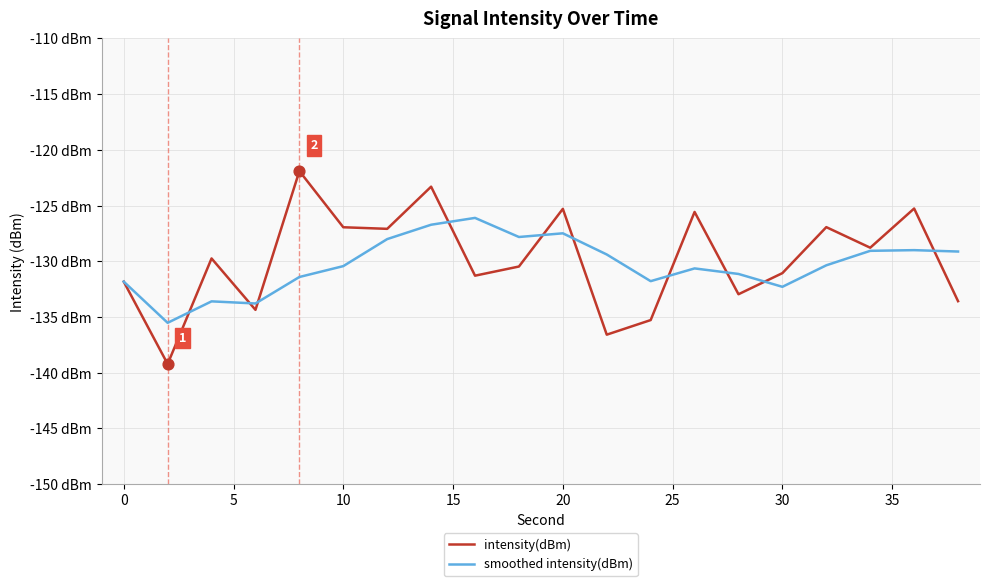

At how many categories does at least one series exceed -124?

2